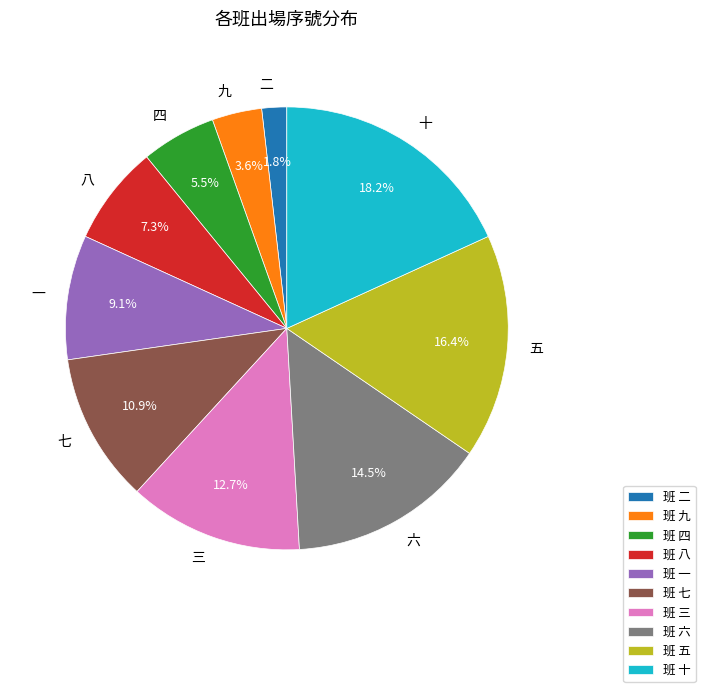

What is the smallest slice in the pie chart?

二